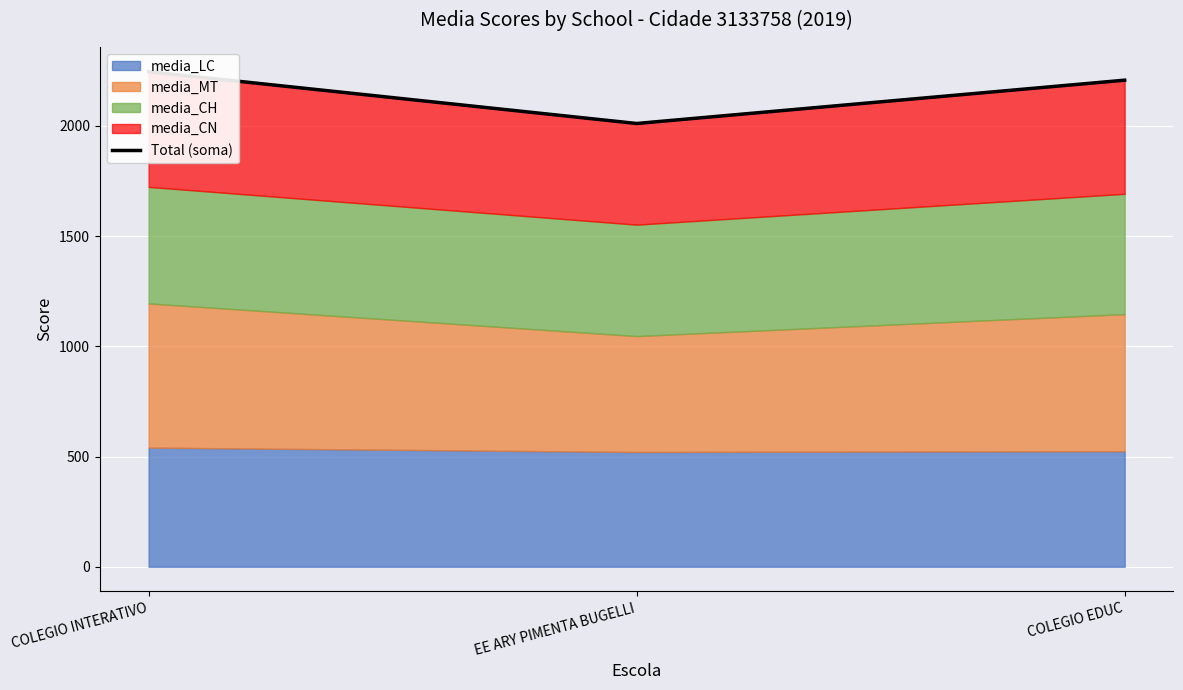

How many lines are shown in the chart?

1